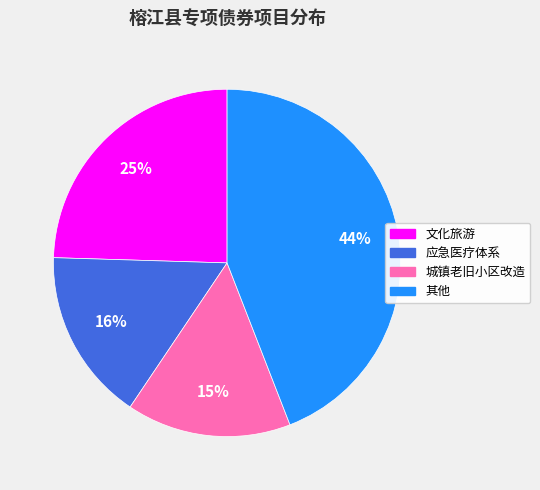

To the nearest percent, what is the average slice percentage?

25%